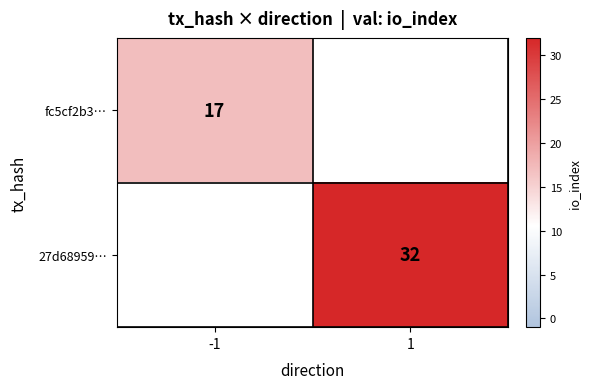

What is the greatest value displayed?

32.0